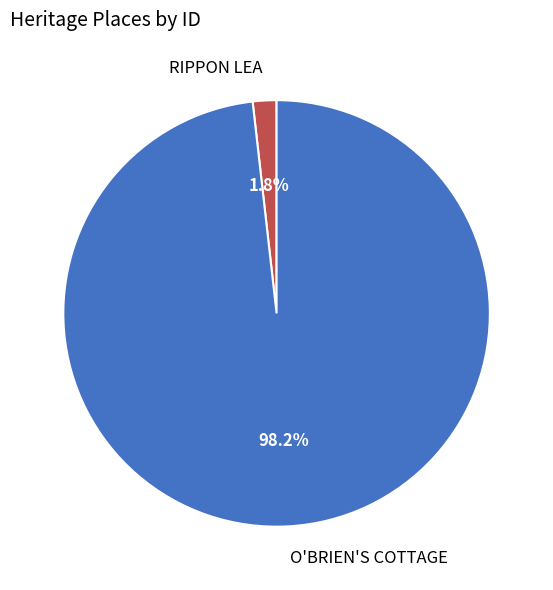

Is there any slice that represents more than half of the pie?

Yes